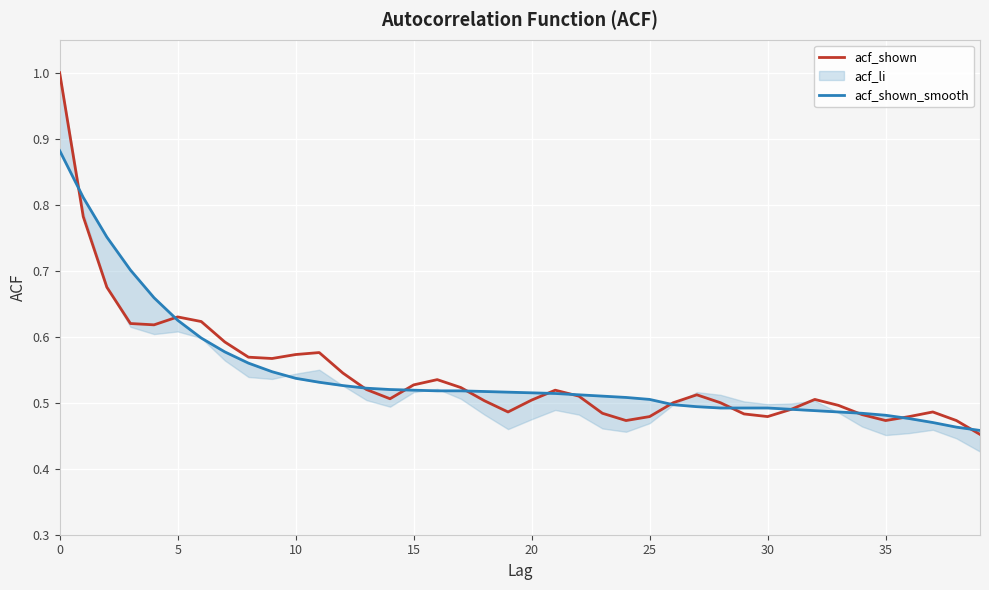

Reading left to right, what are all the values shown in this chart?

acf_shown: 1.0	0.8	0.7	0.6	0.6	0.6	0.6	0.6	0.6	0.6	0.6	0.6	0.5	0.5	0.5	0.5	0.5	0.5	0.5	0.5	0.5	0.5	0.5	0.5	0.5	0.5	0.5	0.5	0.5	0.5	0.5	0.5	0.5	0.5	0.5	0.5	0.5	0.5	0.5	0.5
acf_shown_smooth: 0.9	0.8	0.8	0.7	0.7	0.6	0.6	0.6	0.6	0.5	0.5	0.5	0.5	0.5	0.5	0.5	0.5	0.5	0.5	0.5	0.5	0.5	0.5	0.5	0.5	0.5	0.5	0.5	0.5	0.5	0.5	0.5	0.5	0.5	0.5	0.5	0.5	0.5	0.5	0.5